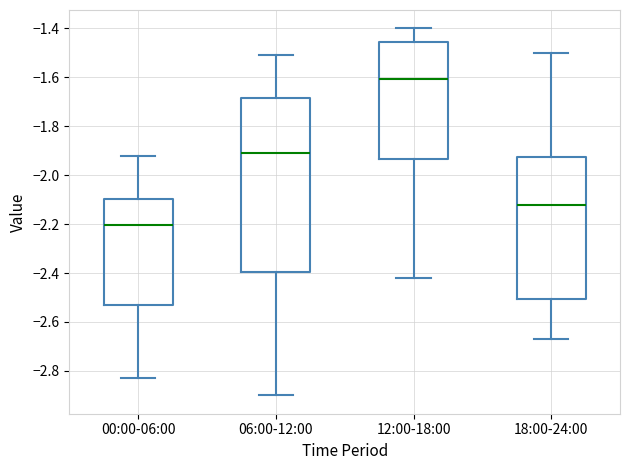

Reading left to right, read every box against the y-axis: the position of its median line, the range the box covers, and the ends of its whiskers. The values are not printed on the chart, so give them approximately, as read against the axis.

00:00-06:00: median -2.20, box -2.54 to -2.10, whiskers -2.82 to -1.92
06:00-12:00: median -1.90, box -2.40 to -1.68, whiskers -2.90 to -1.50
12:00-18:00: median -1.60, box -1.94 to -1.46, whiskers -2.42 to -1.40
18:00-24:00: median -2.12, box -2.50 to -1.92, whiskers -2.66 to -1.50